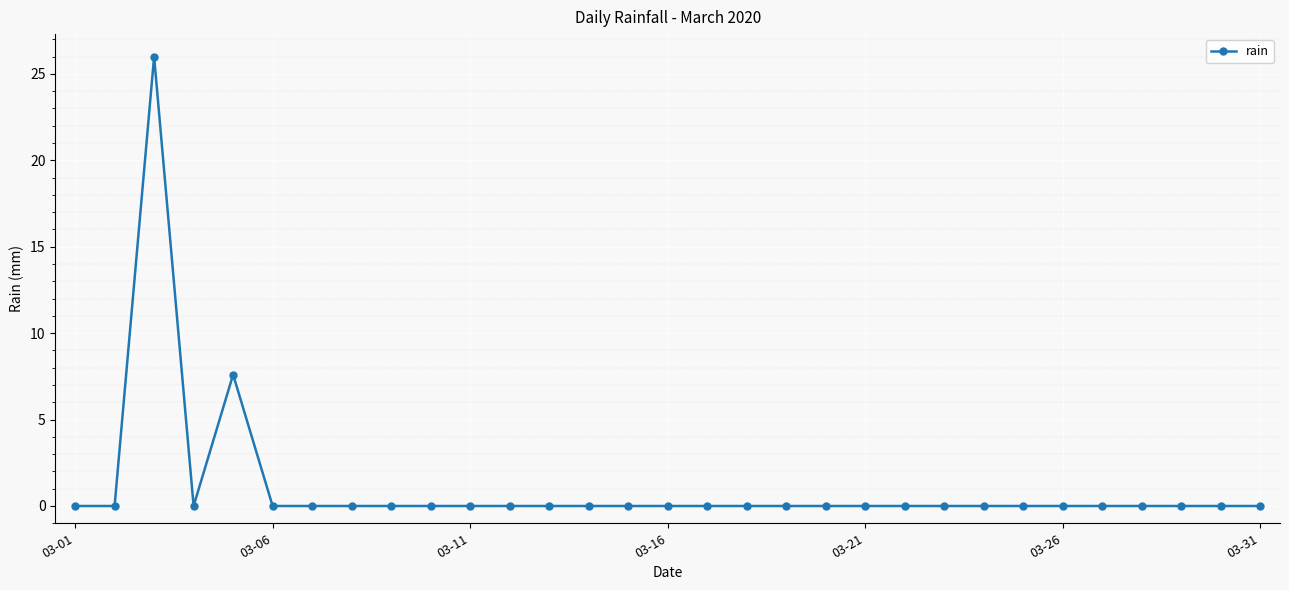

What is the average value?

1.1